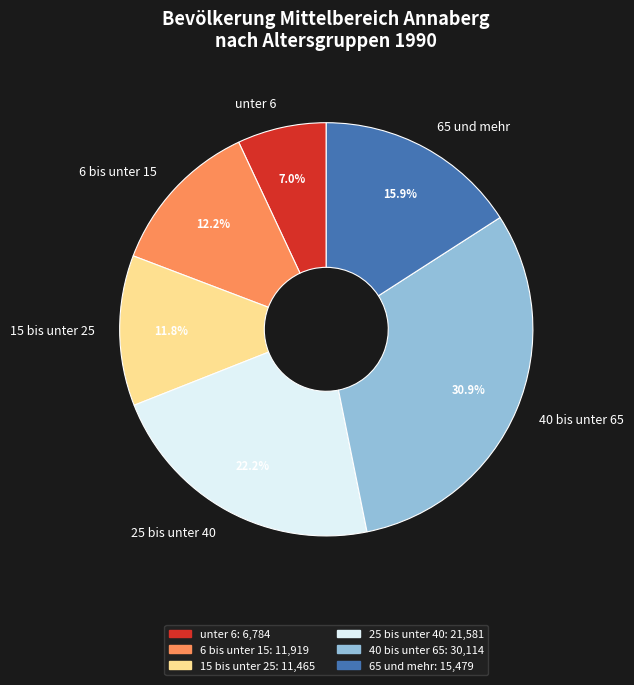

Is there any slice that represents more than half of the pie?

No